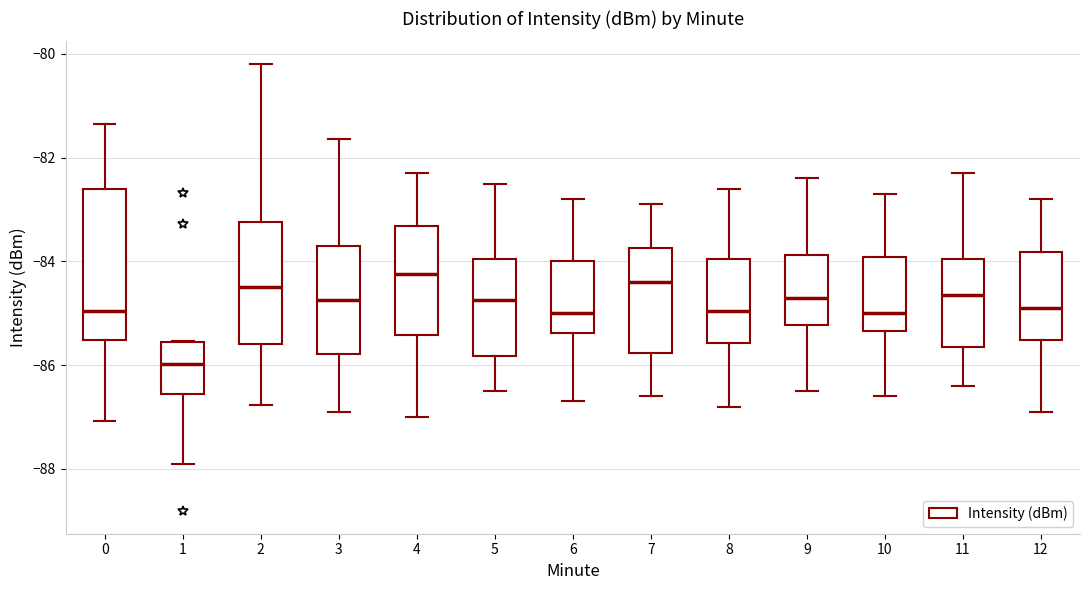

Reading left to right, read every box against the y-axis: the position of its median line, the range the box covers, and the ends of its whiskers. The values are not printed on the chart, so give them approximately, as read against the axis.

0: median -85.0, box -85.6 to -82.6, whiskers -87.0 to -81.4
1: median -86.0, box -86.6 to -85.6, whiskers -88.0 to -85.6
2: median -84.4, box -85.6 to -83.2, whiskers -86.8 to -80.2
3: median -84.8, box -85.8 to -83.8, whiskers -87.0 to -81.6
4: median -84.2, box -85.4 to -83.4, whiskers -87.0 to -82.2
5: median -84.8, box -85.8 to -84.0, whiskers -86.4 to -82.4
6: median -85.0, box -85.4 to -84.0, whiskers -86.6 to -82.8
7: median -84.4, box -85.8 to -83.8, whiskers -86.6 to -82.8
8: median -85.0, box -85.6 to -84.0, whiskers -86.8 to -82.6
9: median -84.6, box -85.2 to -83.8, whiskers -86.4 to -82.4
10: median -85.0, box -85.4 to -84.0, whiskers -86.6 to -82.6
11: median -84.6, box -85.6 to -84.0, whiskers -86.4 to -82.2
12: median -84.8, box -85.6 to -83.8, whiskers -86.8 to -82.8